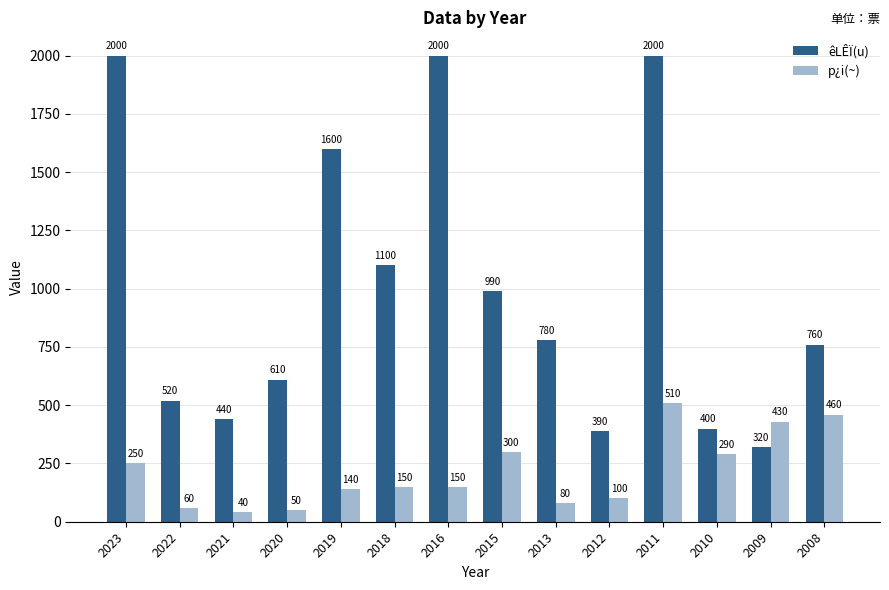

What is the average value of the êLÊÏ(u) series?

994